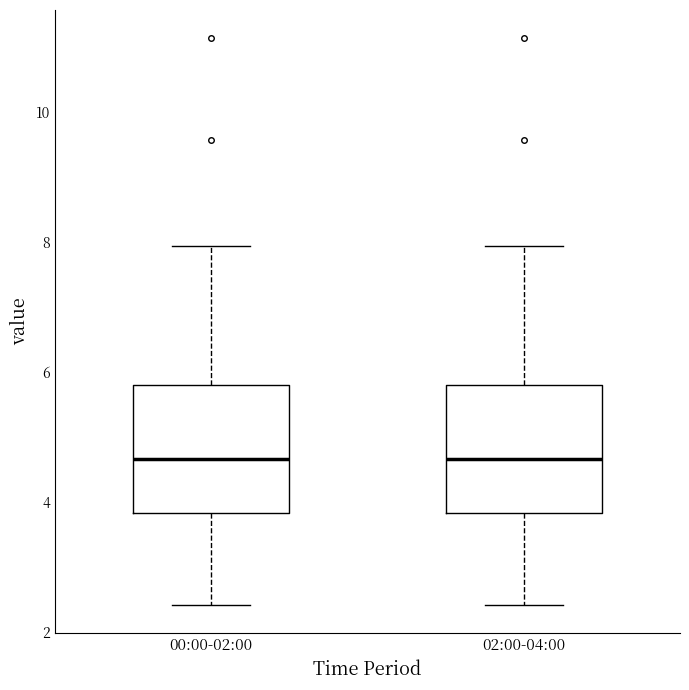

Reading left to right, transcribe this box plot: for each box, give where its median line is, the range the box spans, and where its two whiskers end, as read against the y-axis. The values are not printed on the chart, so give them approximately, as read against the axis.

00:00-02:00: median 4.6, box 3.8 to 5.8, whiskers 2.4 to 8.0
02:00-04:00: median 4.6, box 3.8 to 5.8, whiskers 2.4 to 8.0